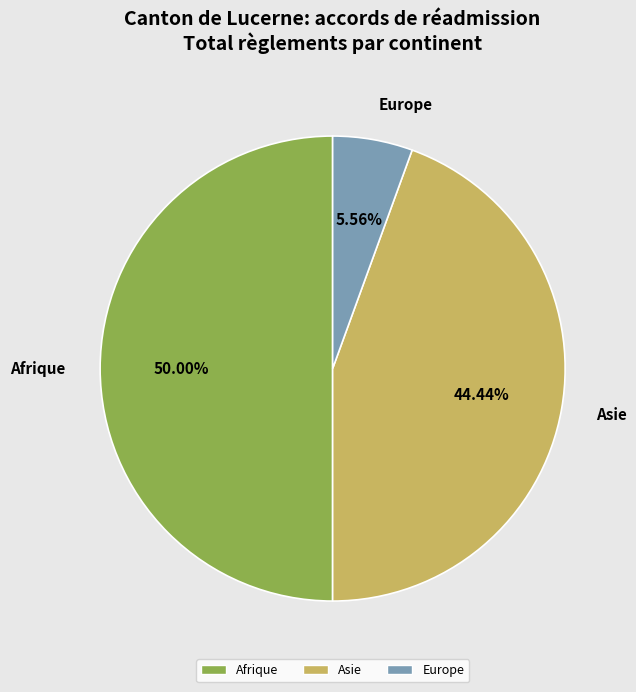

Count the number of slices in the pie.

3